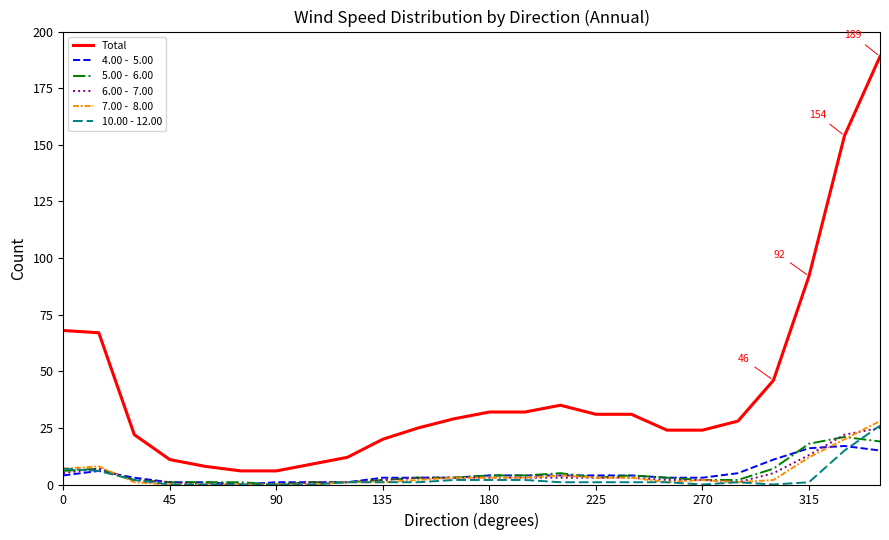

What is the maximum value shown in the chart?

189